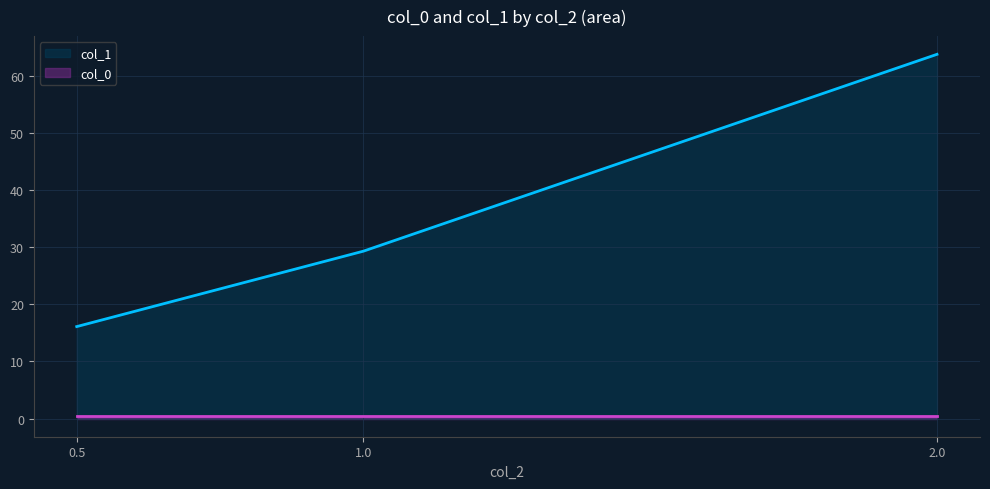

Rank the series by their maximum value, from highest to lowest.

col_1, col_0